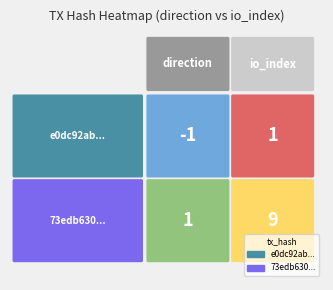

The value of 73edb630070de8a649ce75e3c963edc2db16b33 at -1 is 0. True or false?

False